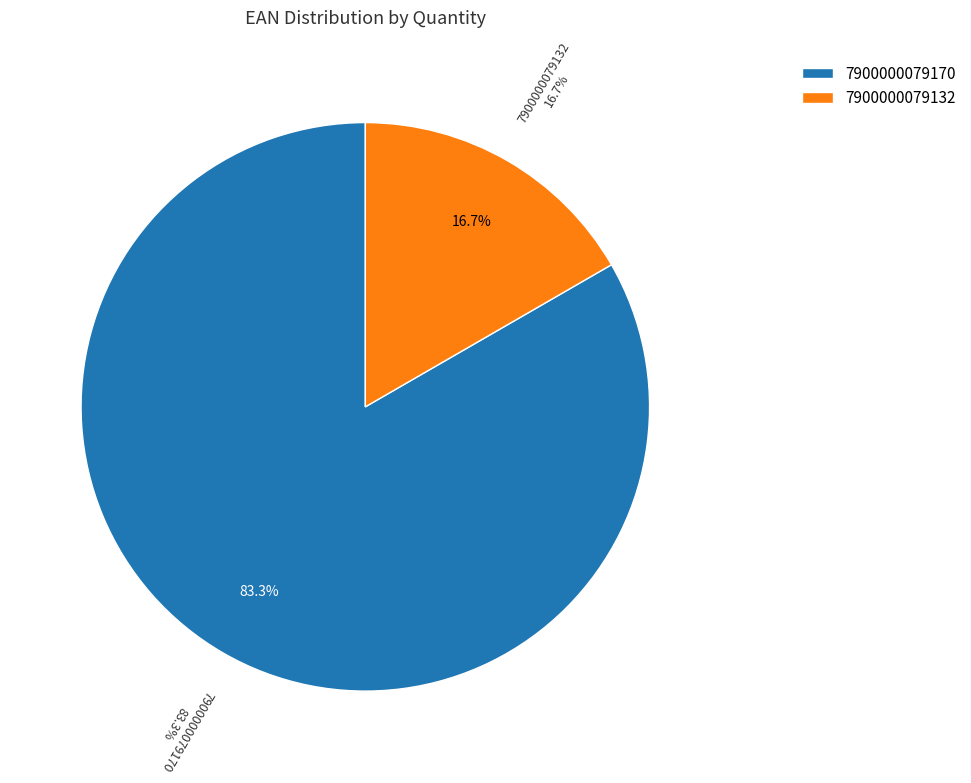

Which category has the biggest portion of the pie?

7900000079170